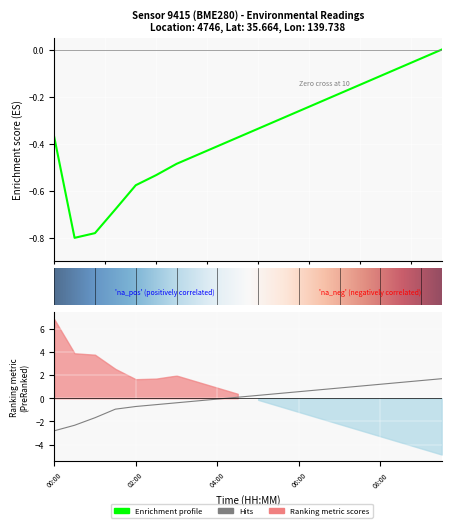

At which label does temperature reach its peak?

09:30